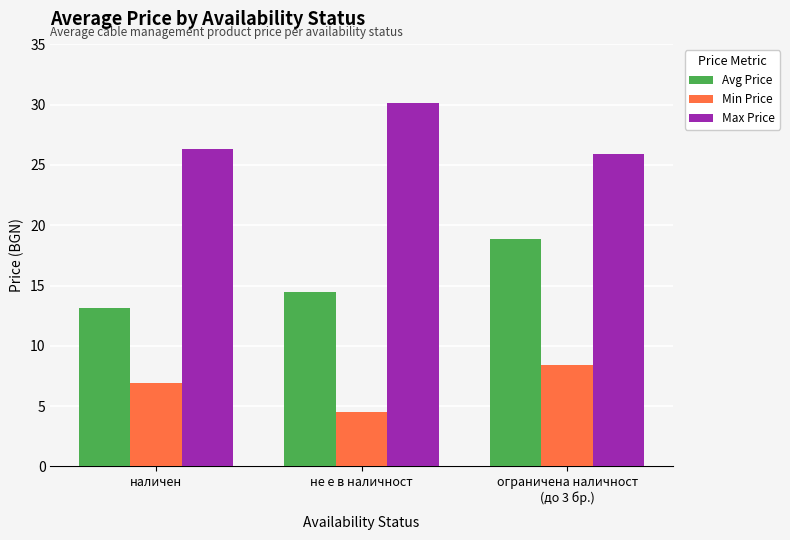

What position from the right is наличен?

3